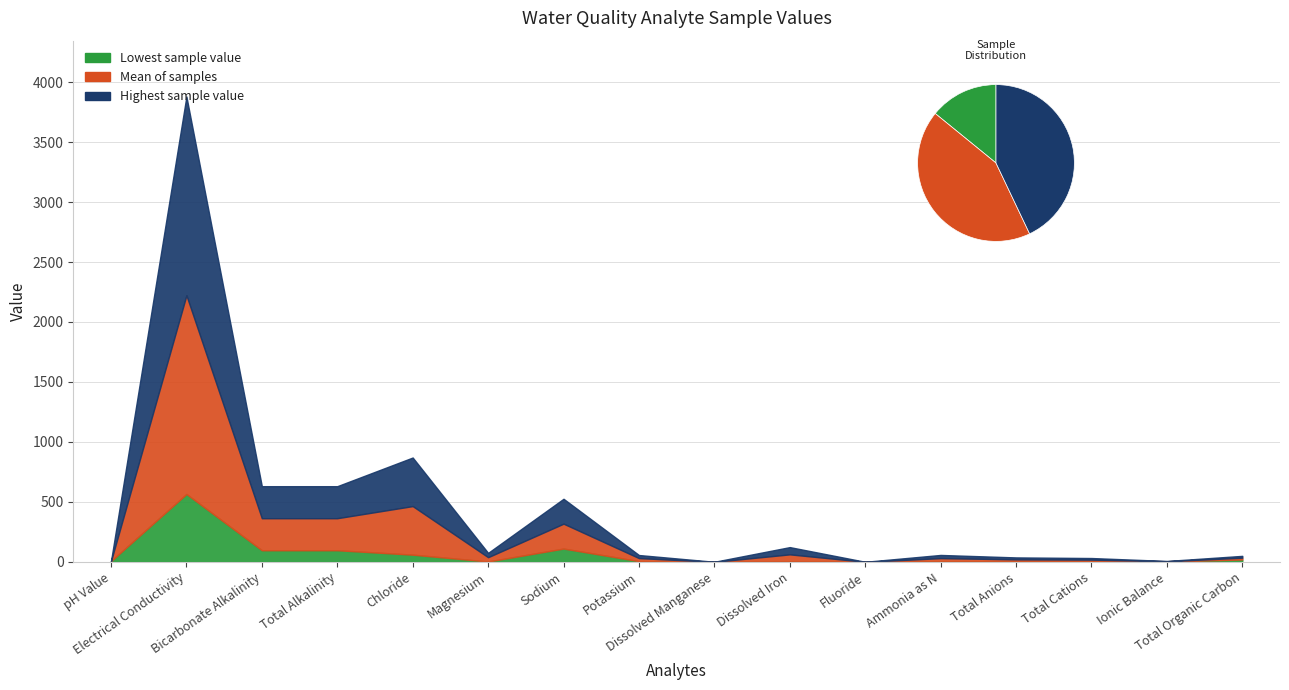

Reading right to left, extract all data points from this chart.

Lowest sample value: 20.0	2.8	5.2	4.9	4.6	0.2	2.2	0.0	6.0	111.0	3.0	60.0	97.0	97.0	566.0	6.5
Mean of samples: 35.0	5.1	18.6	21.0	31.1	0.4	62.6	0.4	31.5	318.5	39.0	465.0	364.0	364.0	2223.0	6.6
Highest sample value: 50.0	7.5	32.0	37.1	57.7	0.6	123.0	0.7	57.0	526.0	75.0	870.0	631.0	631.0	3880.0	6.7